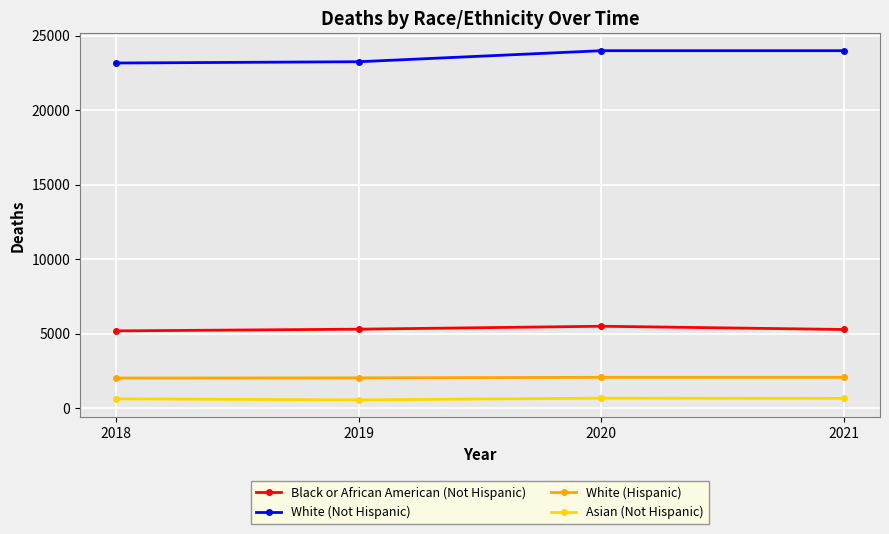

What is the greatest value displayed?

24002